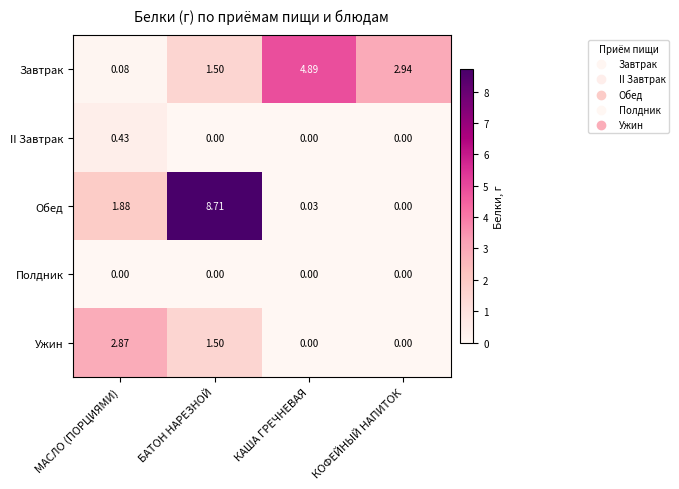

List the series in order of their peak value, lowest first.

Полдник, II Завтрак, Ужин, Завтрак, Обед